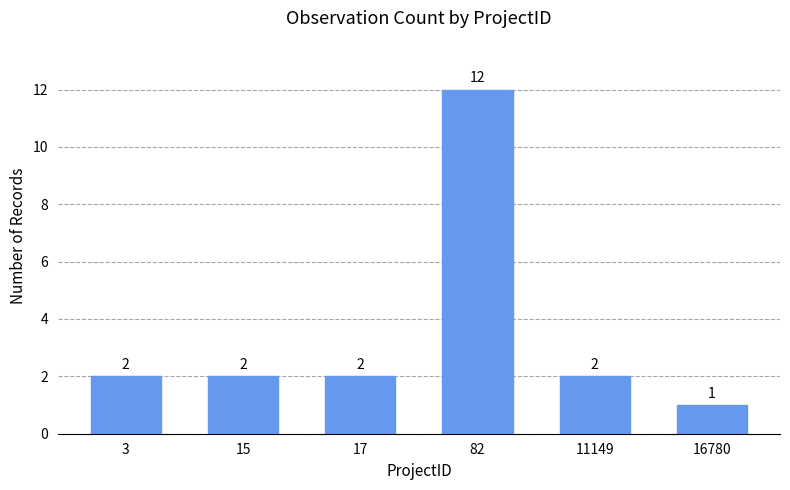

How many distinct data groups are displayed?

1